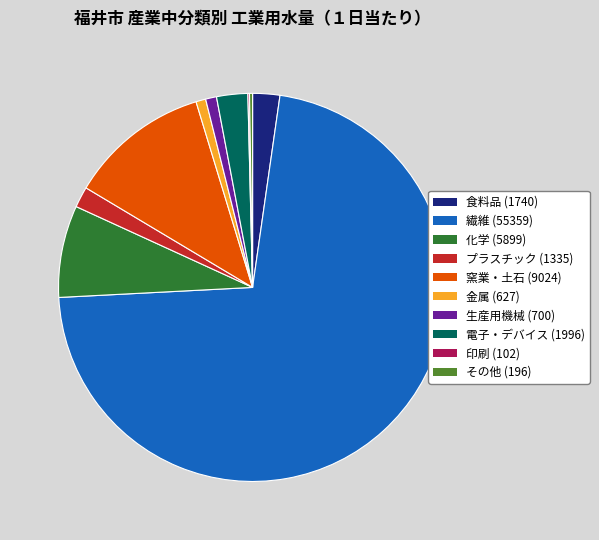

Is there a majority slice in this chart?

Yes